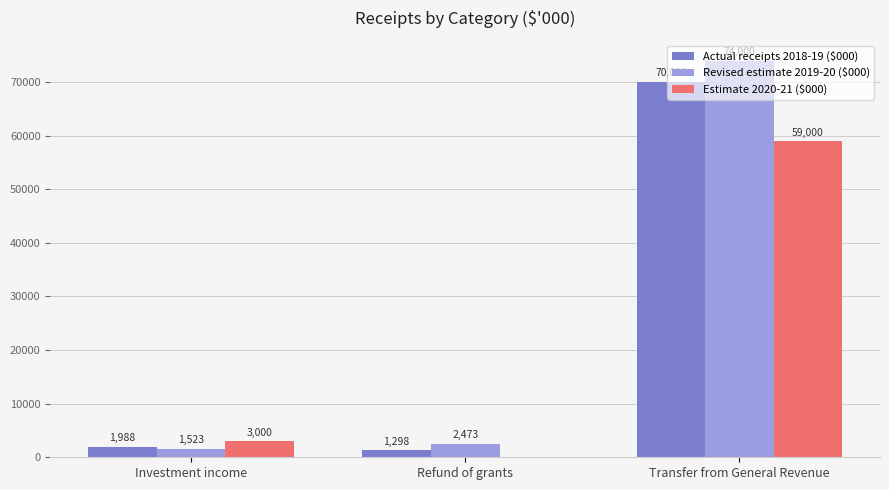

At which label is Revised estimate 2019-20 ($000) closest to 37761?

Refund of grants